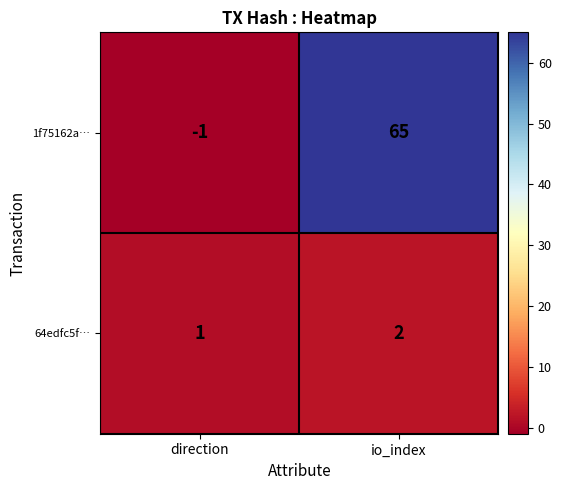

At which label is 1f75162a… closest to 32?

direction